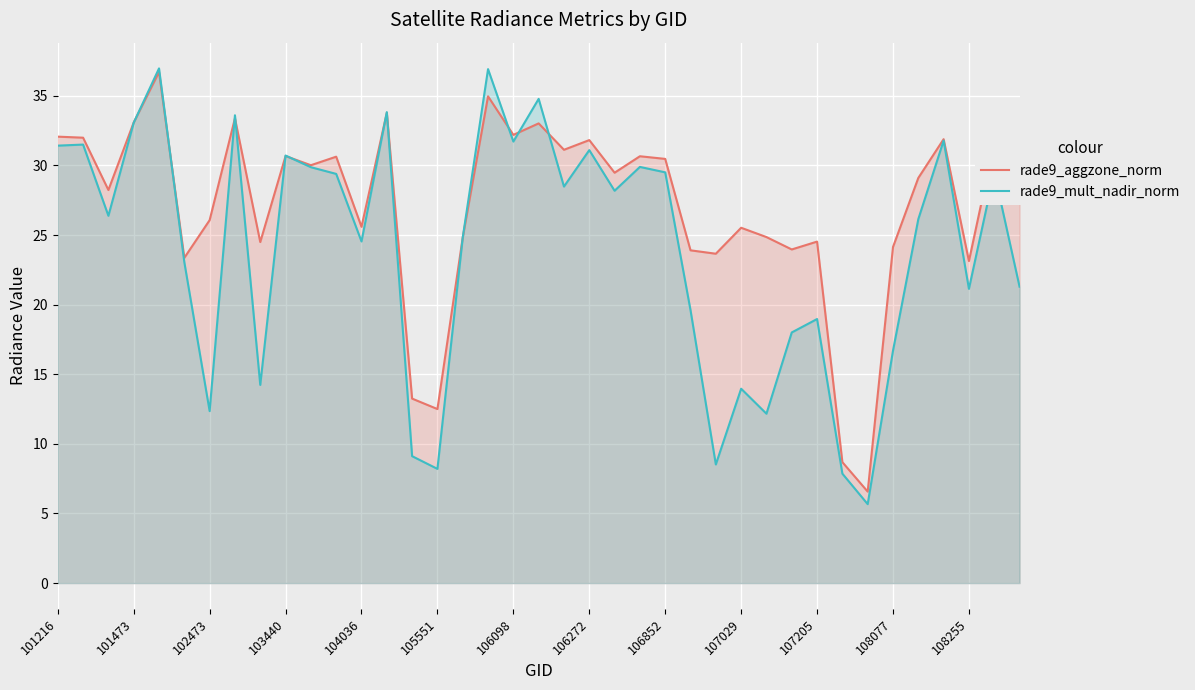

Rank the series by their average value, from lowest to highest.

rade9_mult_nadir_norm, rade9_aggzone_norm